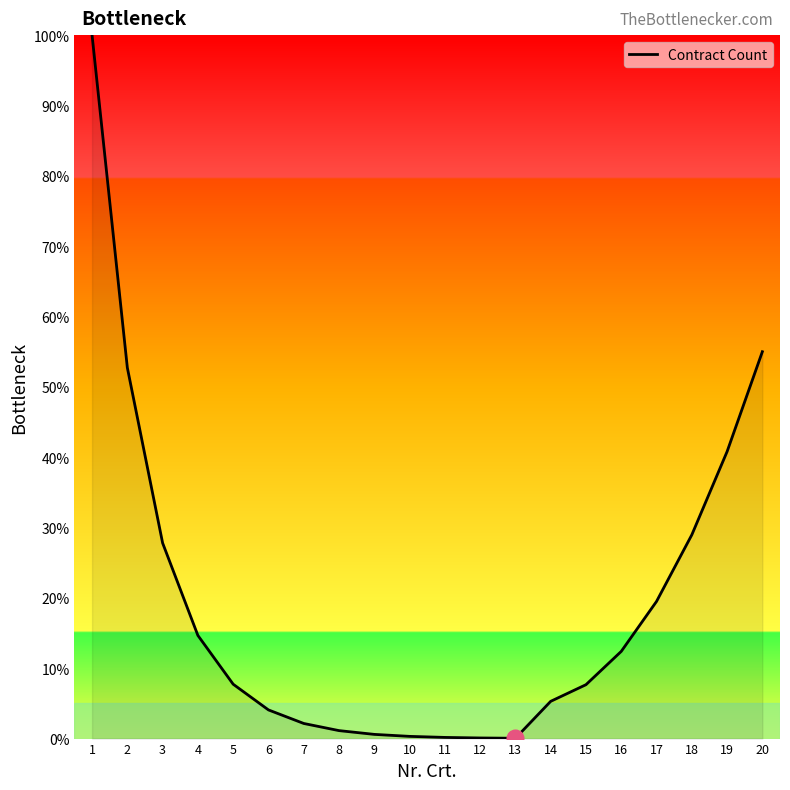

What is the approximate value at 4?

14.7